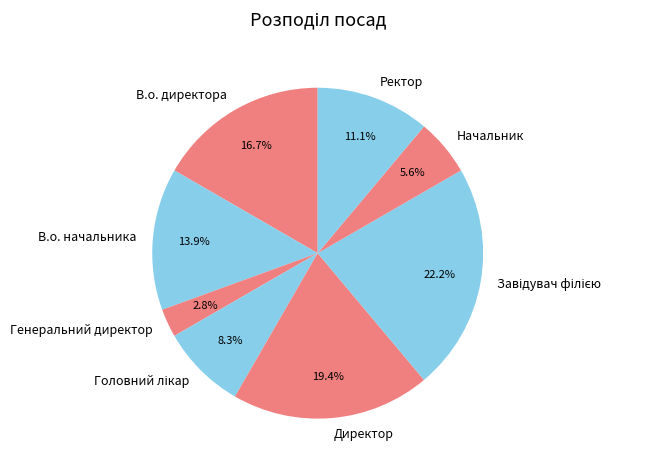

Is it true that В.о. начальника is 14% of the pie?

True